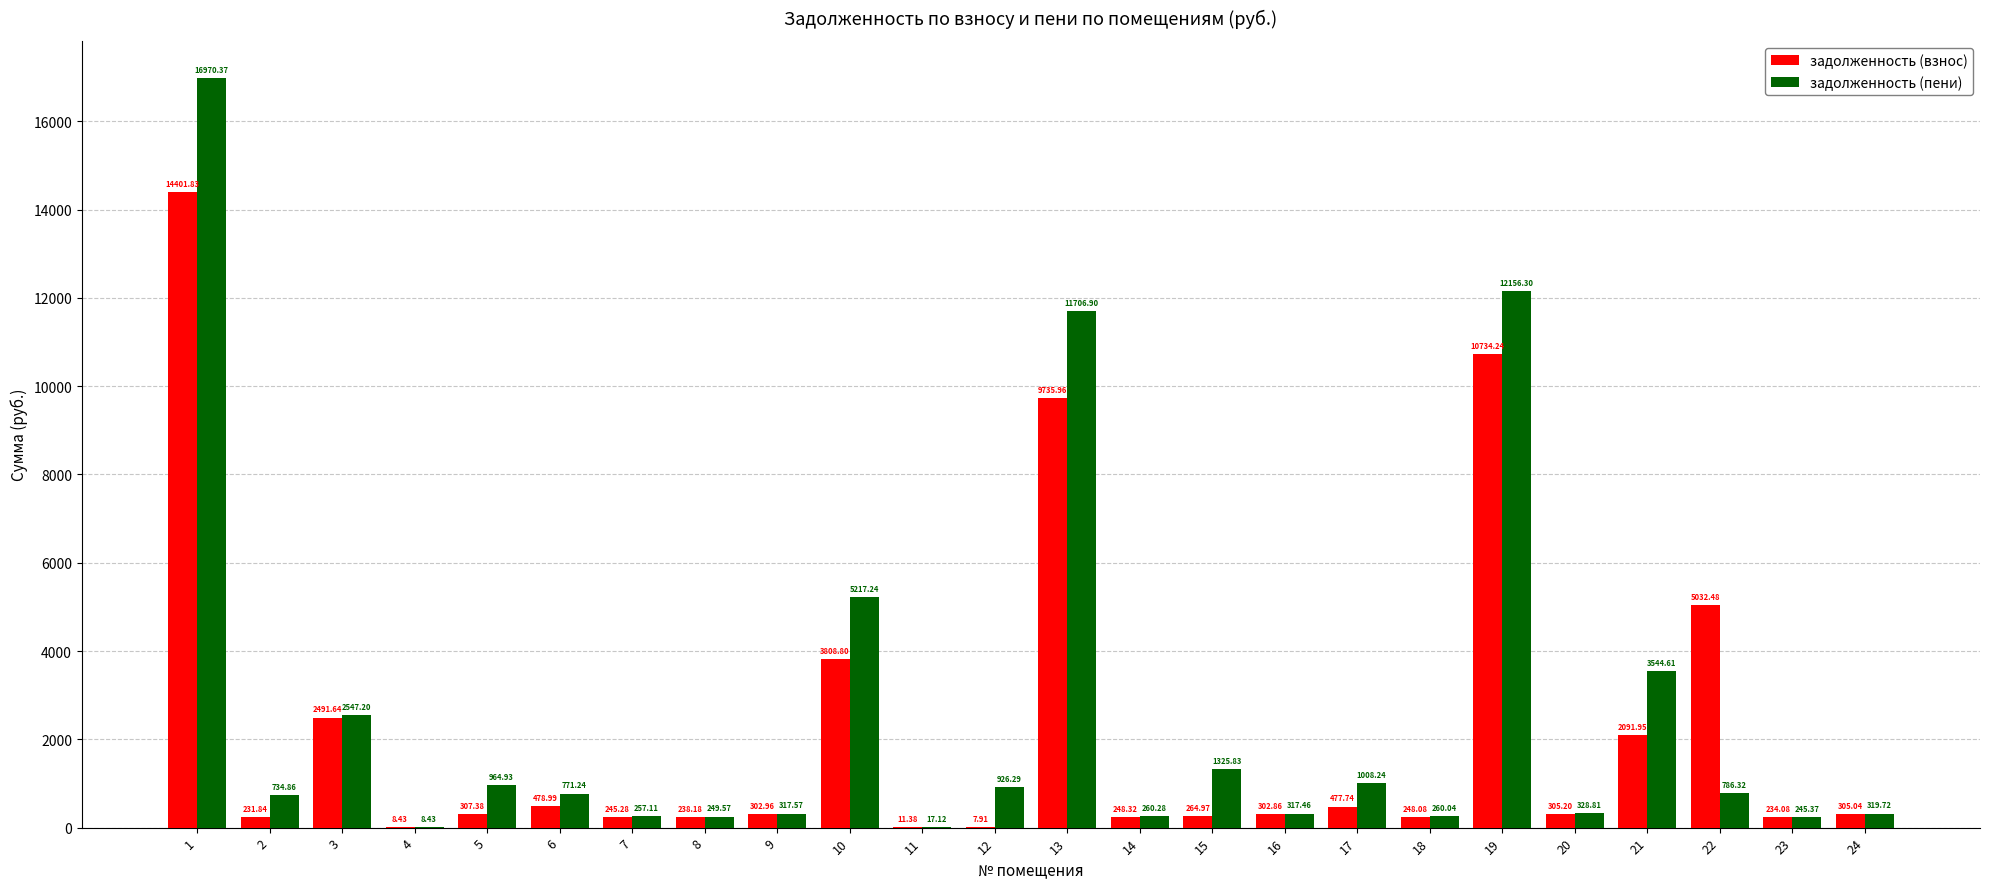

What is the sum of all задолженность (взнос) values?

52515.5